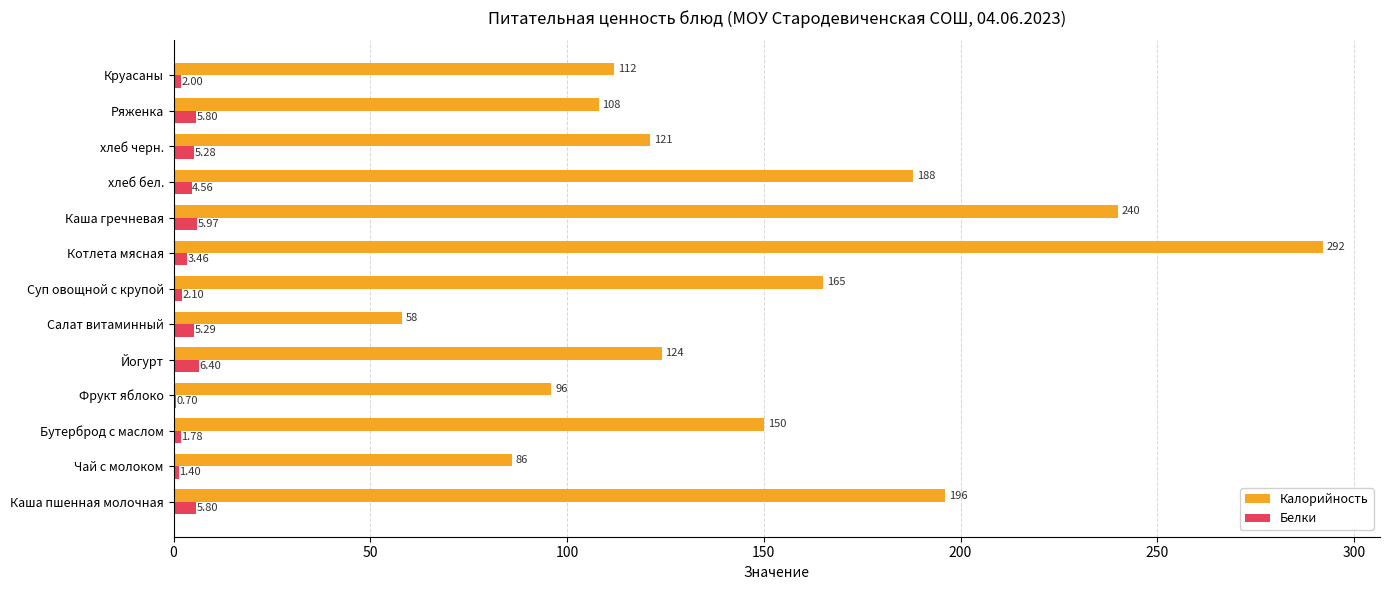

At which category is the sum across all series the highest?

Котлета мясная